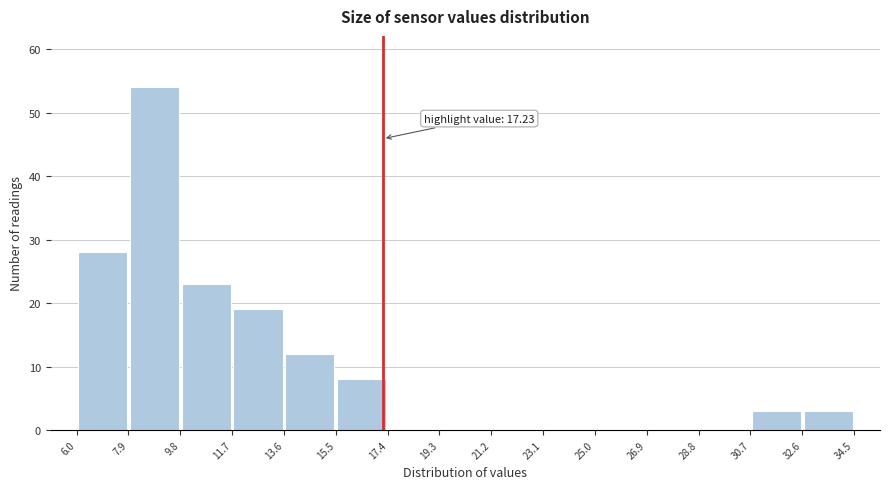

Over which range of the x-axis is the bar tallest?

7.9 to 9.8